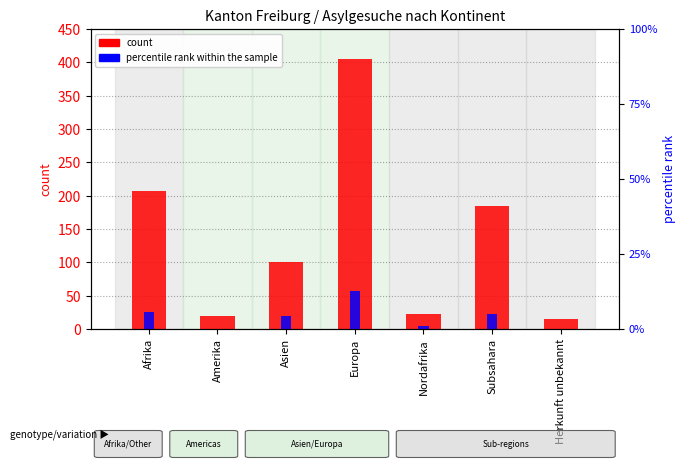

Between Nordafrika and Herkunft unbekannt, which series saw the biggest shift?

count